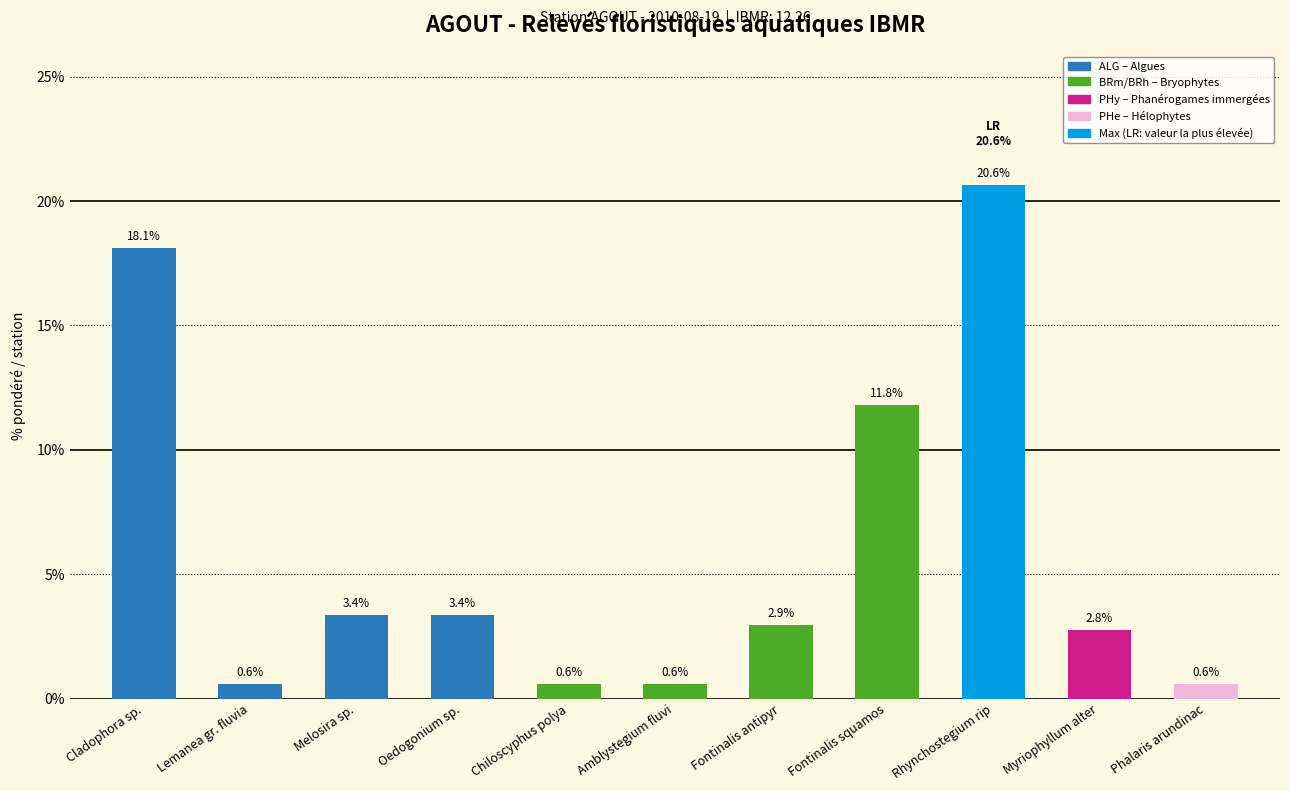

List the labels in order of value, largest first.

Rhynchostegium rip, Cladophora sp., Fontinalis squamos, Melosira sp., Oedogonium sp., Fontinalis antipyr, Myriophyllum alter, Lemanea gr. fluvia, Chiloscyphus polya, Amblystegium fluvi, Phalaris arundinac